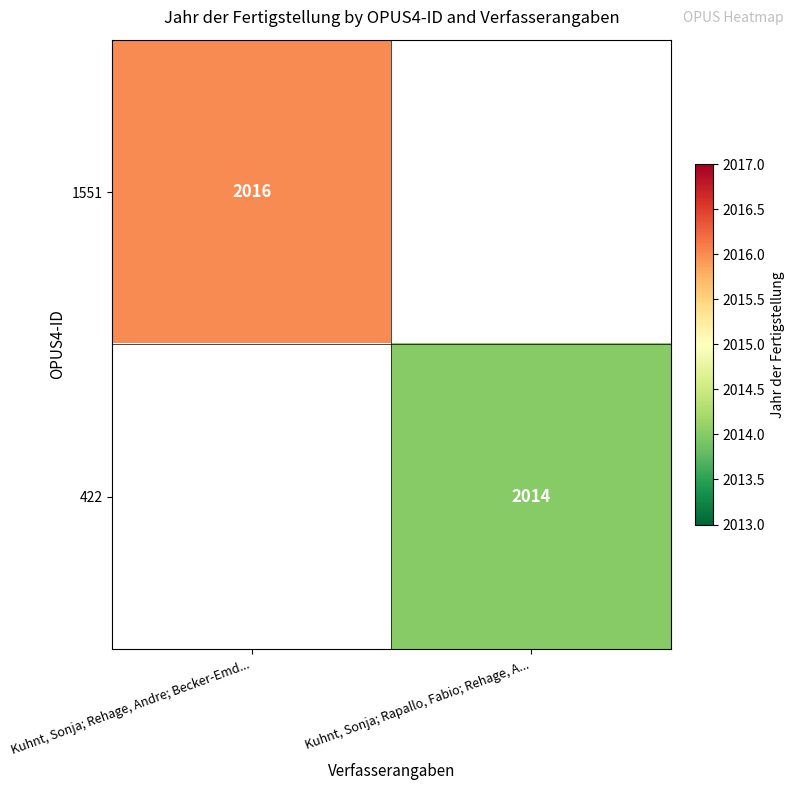

True or false: 1551 has a value of 1377 at Kuhnt, Sonja; Rehage, Andre; Becker-Emd....

False